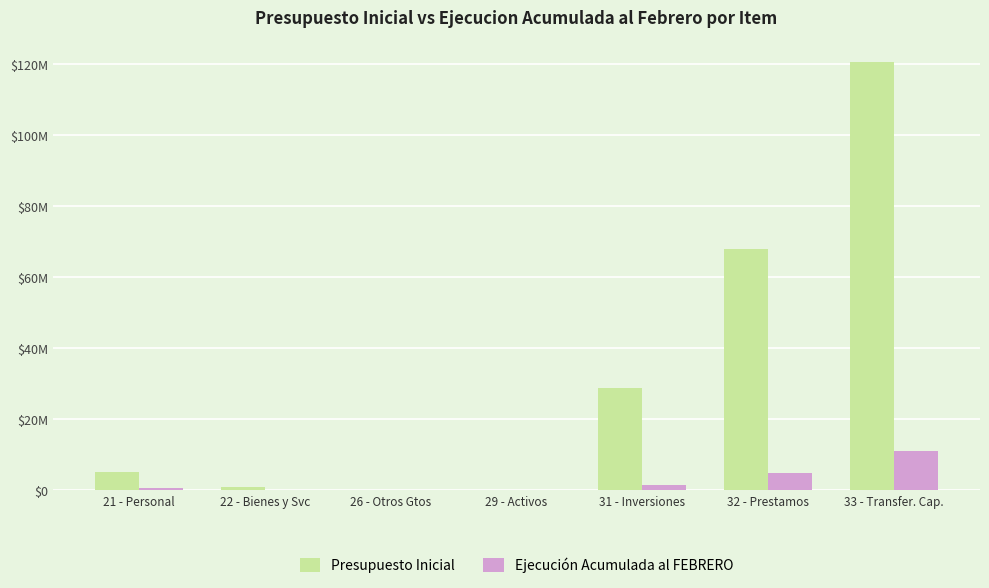

What is the average value of the Presupuesto Inicial series?

31992740